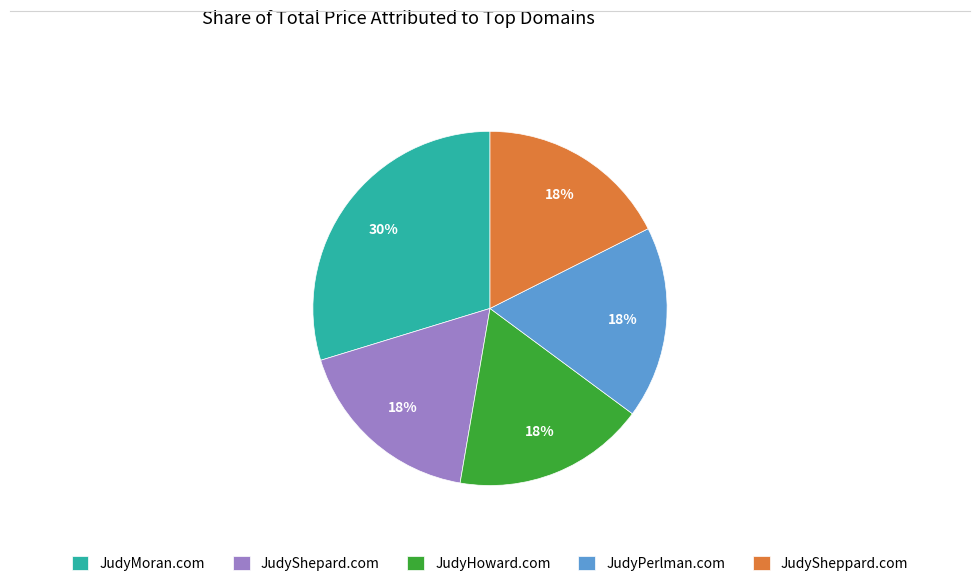

What is the ratio of the value at JudyHoward.com to the value at JudyPerlman.com?

1.0